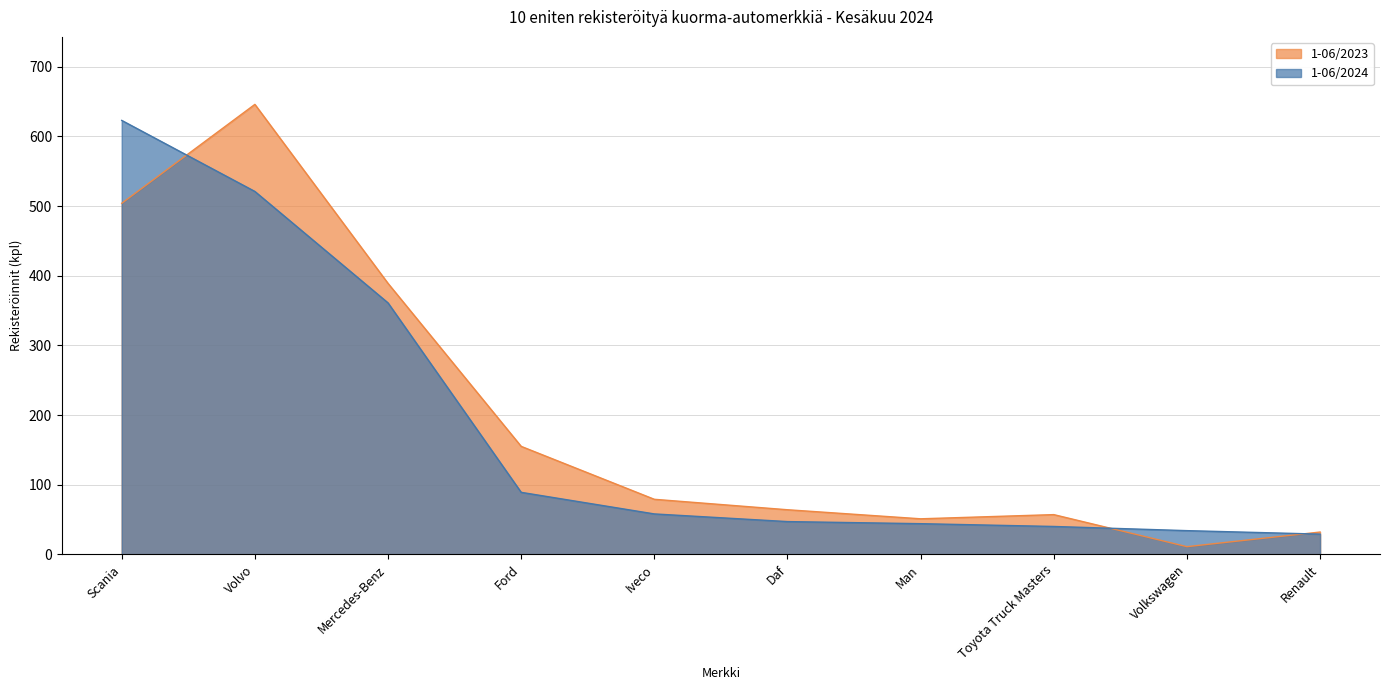

True or false: 1-06/2023 has a value of 49 at Ford.

False